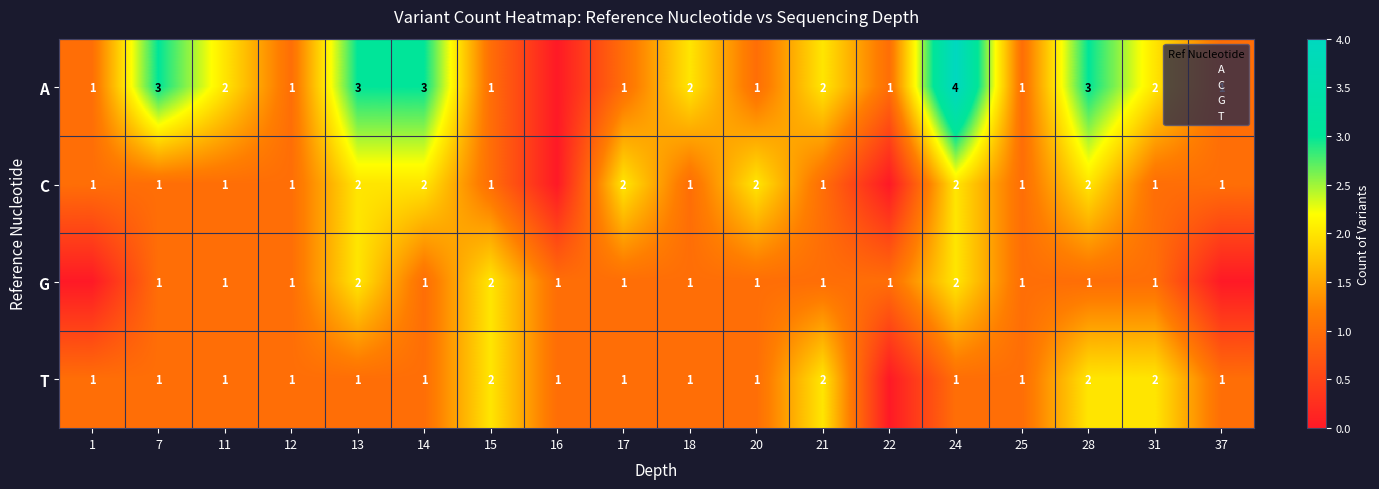

True or false: T has a value of 1 at 25.

True